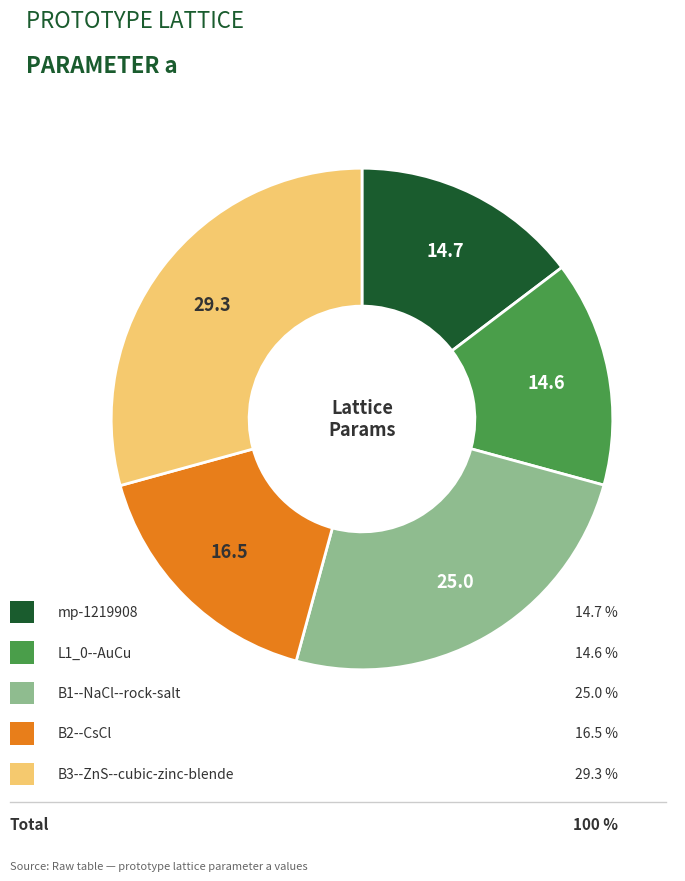

Count the number of slices in the pie.

5